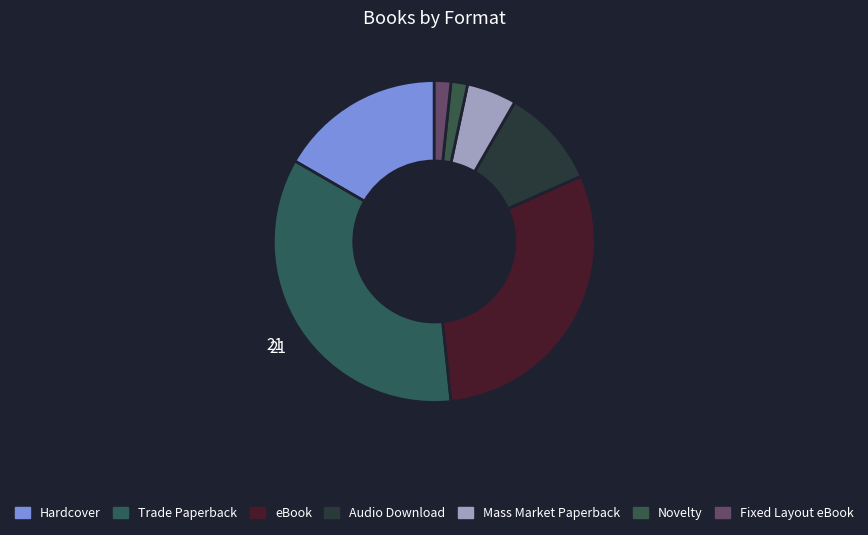

How many slices are in this pie chart?

7